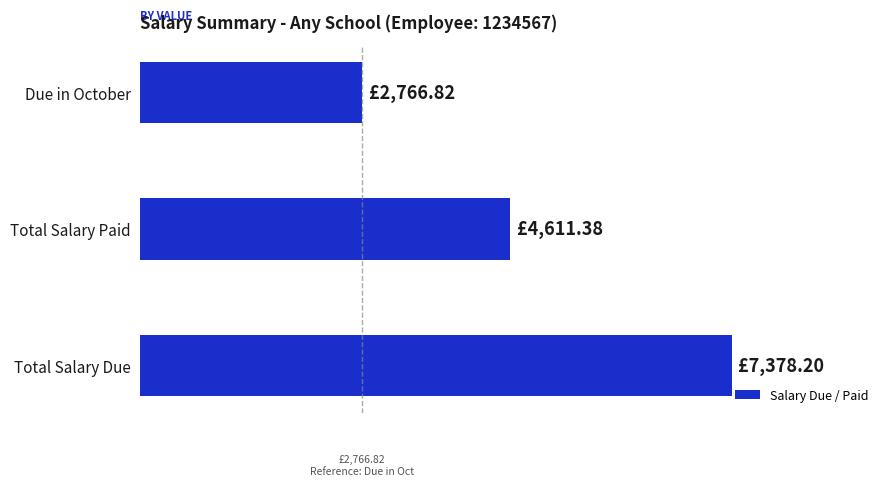

What is the difference between the maximum and second lowest values?

2766.8